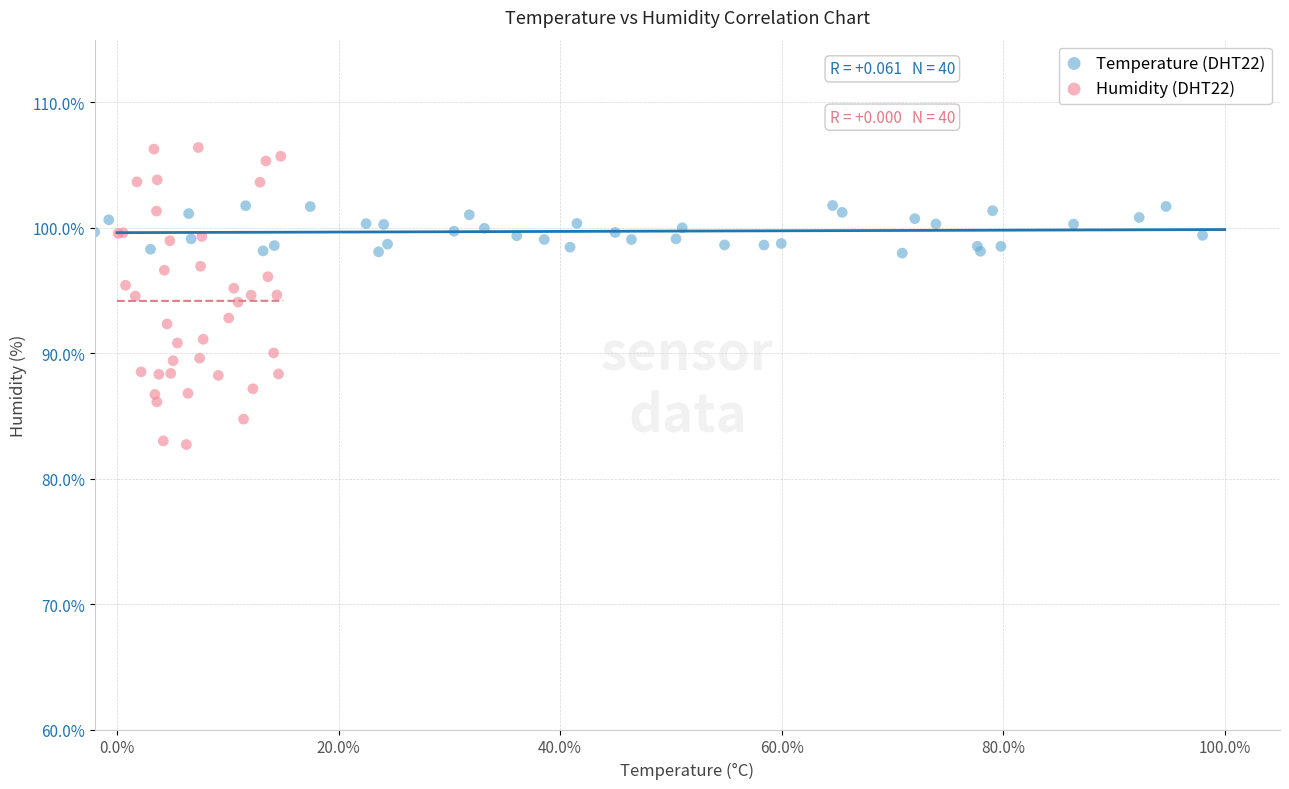

Which series has the largest Y range (max minus min)?

Humidity (DHT22)